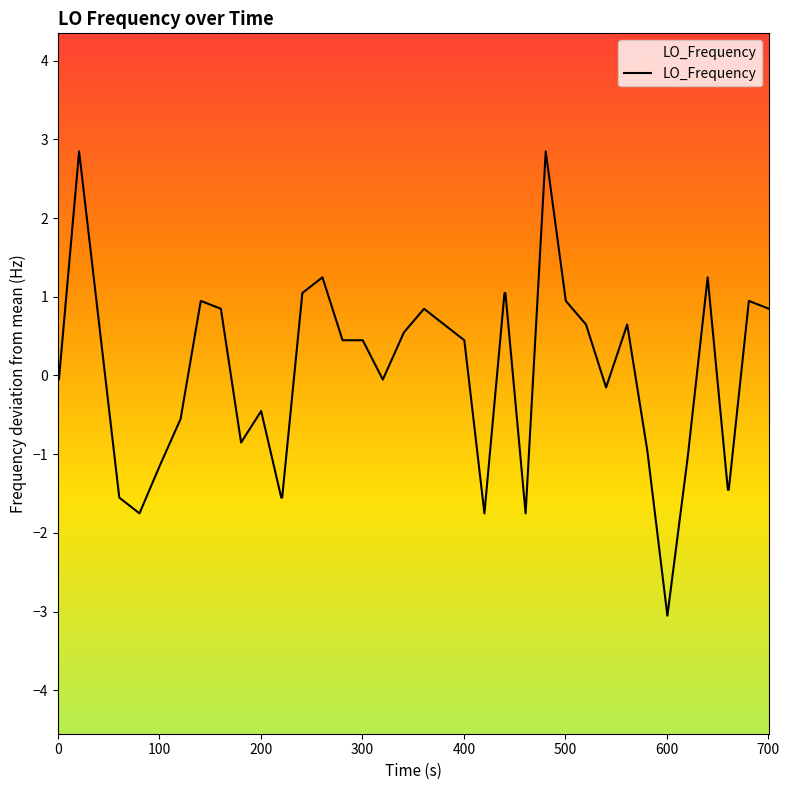

What is the minimum value shown in the chart?

-3.1